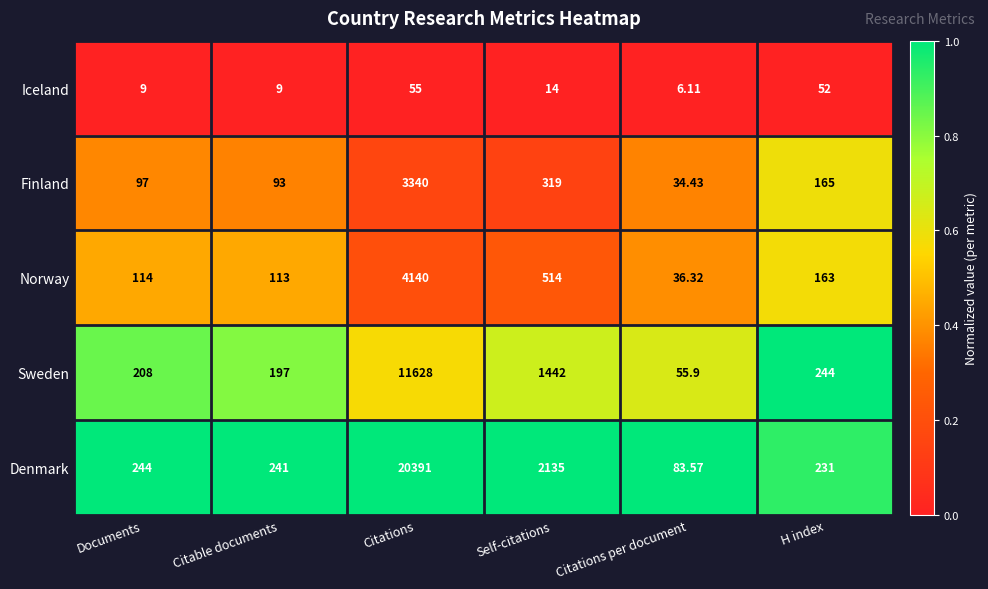

List the series in order of their peak value, highest first.

Denmark, Sweden, Norway, Finland, Iceland